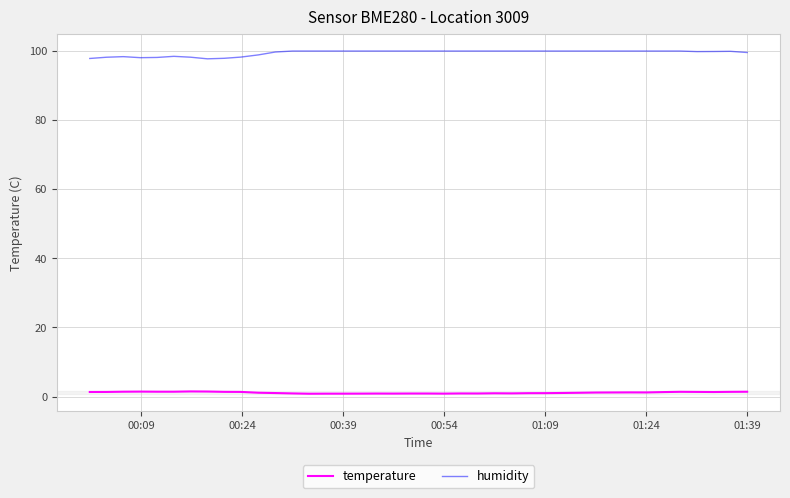

What is the maximum value for humidity?

100.0